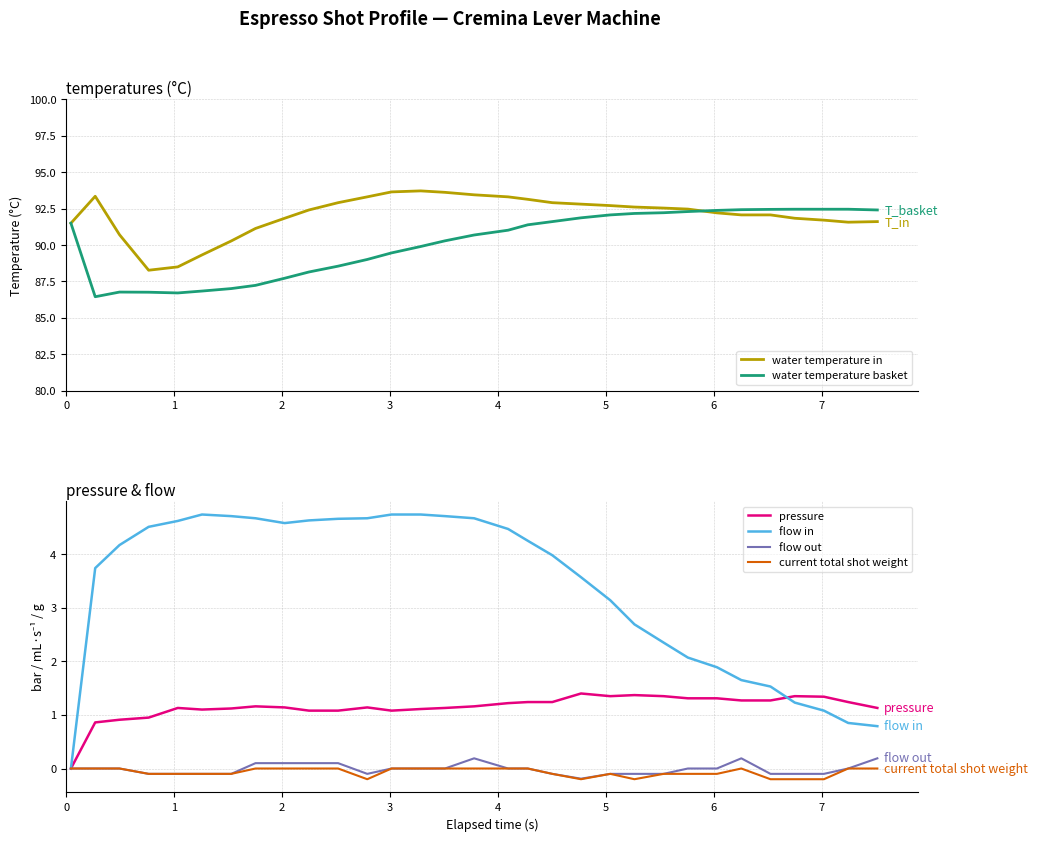

What is the sum of all water temperature basket values?

2794.7